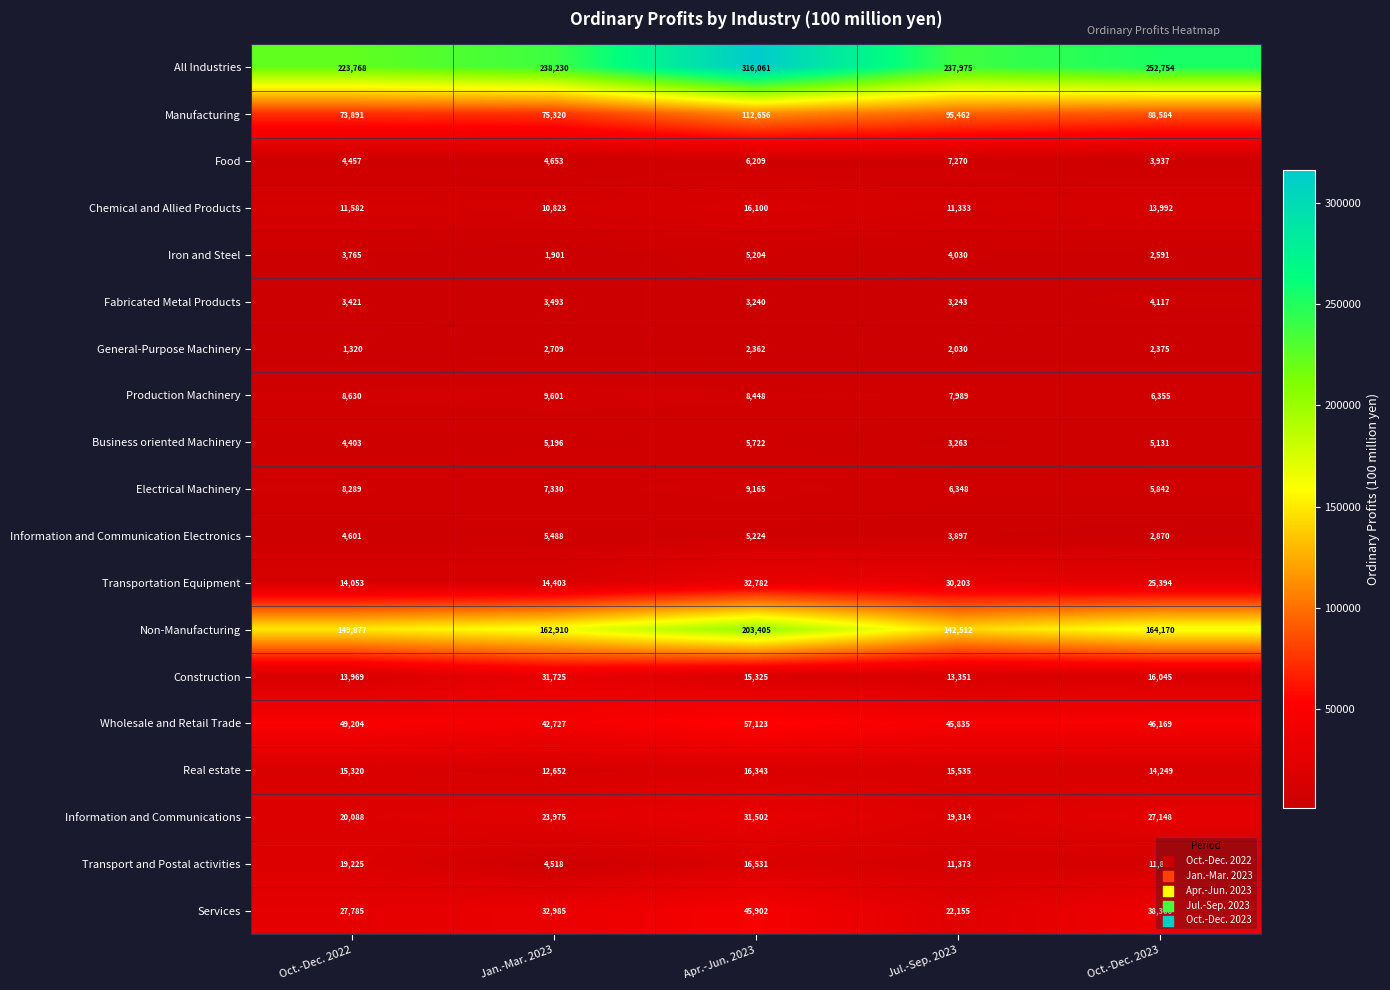

List the labels in order of Production Machinery value, largest first.

Jan.-Mar. 2023, Oct.-Dec. 2022, Apr.-Jun. 2023, Jul.-Sep. 2023, Oct.-Dec. 2023